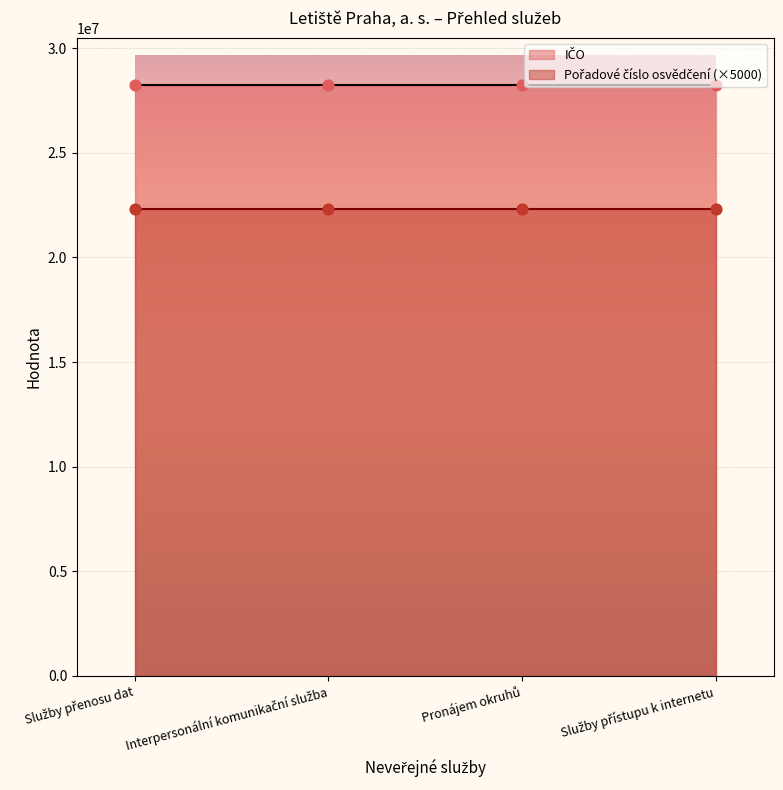

Which series has the largest total across all categories?

IČO